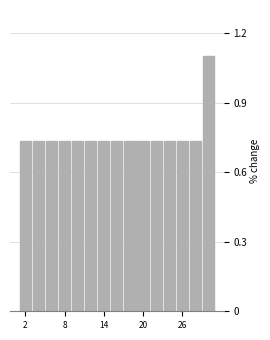

Around what value on the x-axis is the tallest bar? Give the approximate position of its centre, as read against the axis.

30